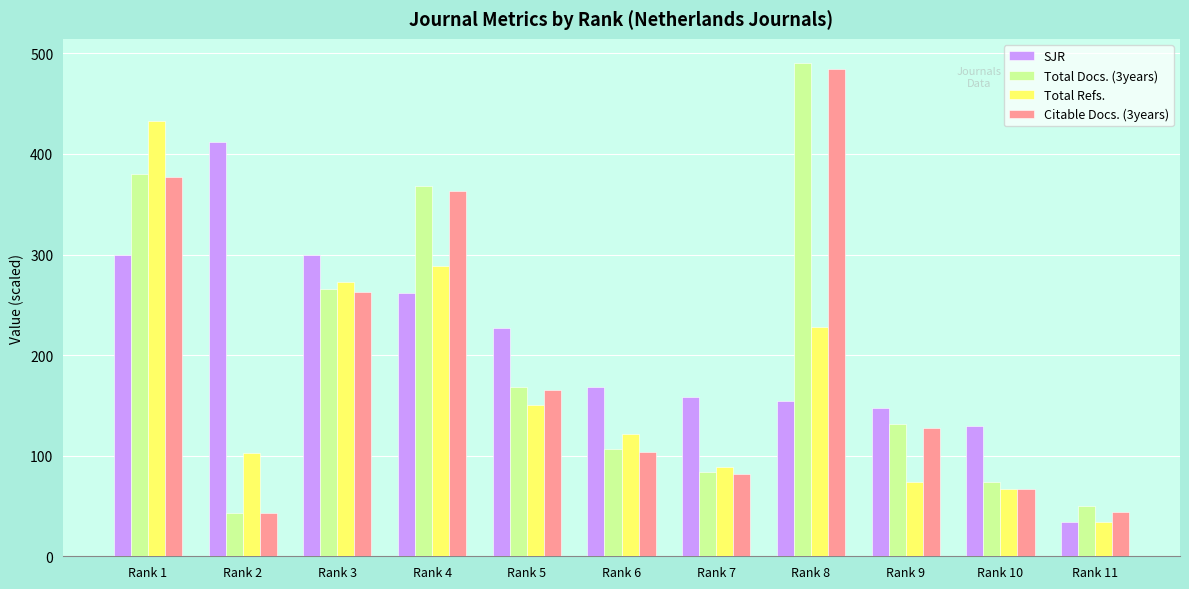

What is the spread (max minus min) of values at Rank 2?

369.2